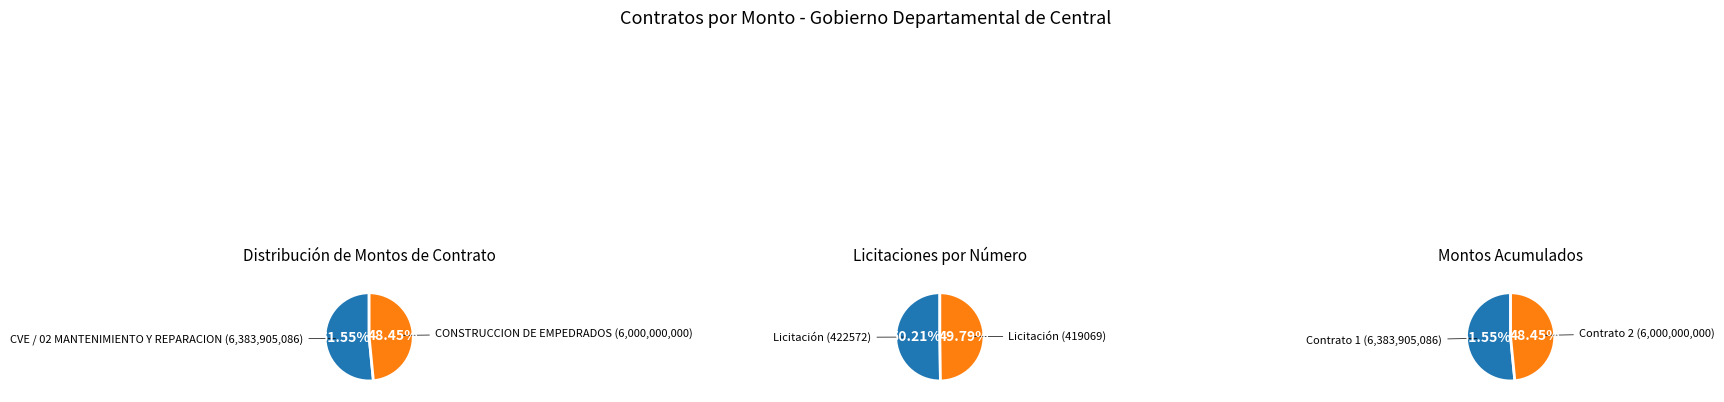

What is the majority slice?

CVE / 02 MANTENIMIENTO Y REPARACION